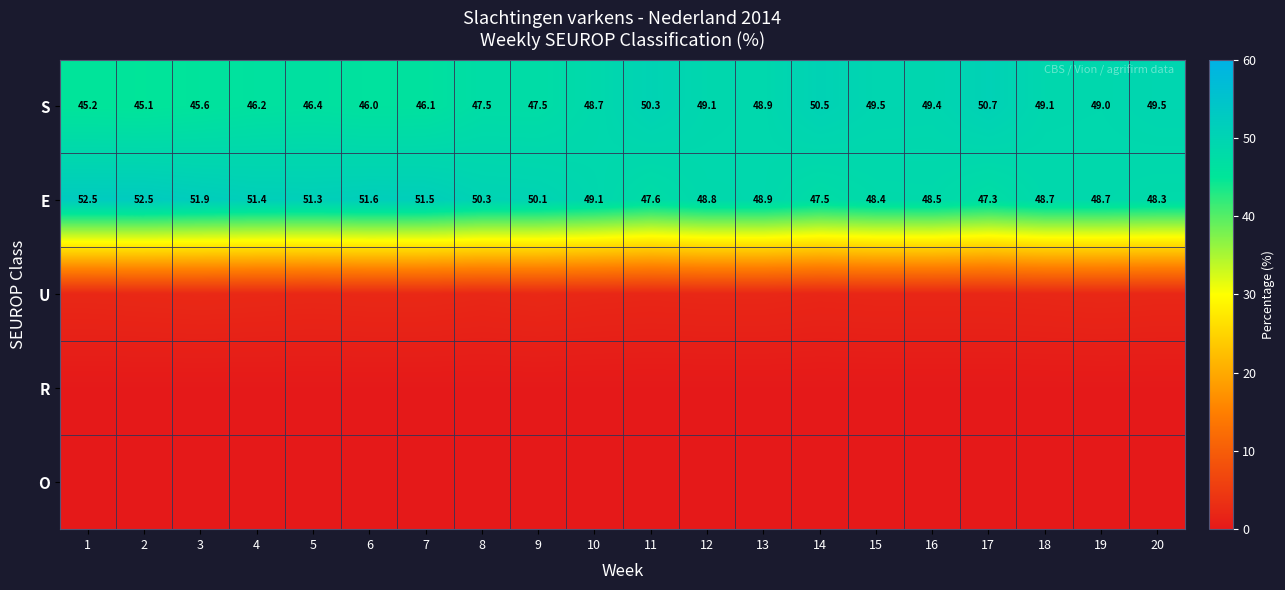

What is the difference between the maximum and minimum values in the S series?

5.6